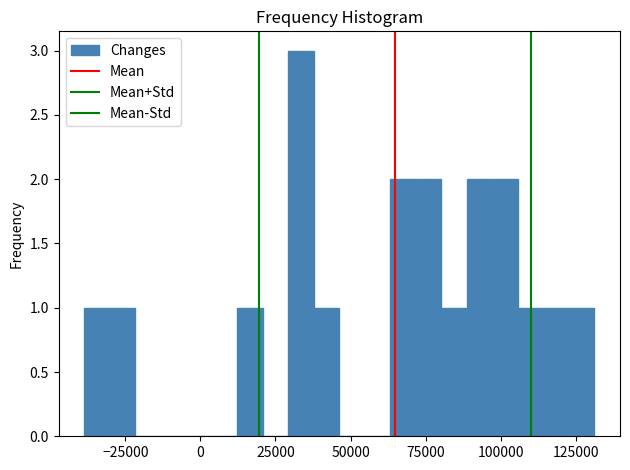

Read against the x-axis, roughly where is the centre of the tallest bar?

35000